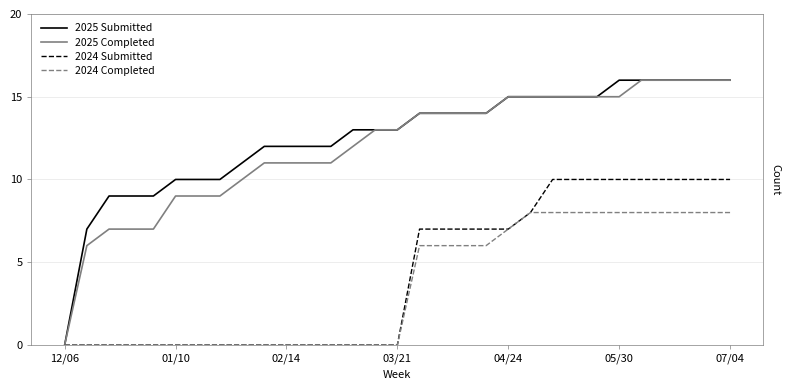

What is the maximum value shown in the chart?

16